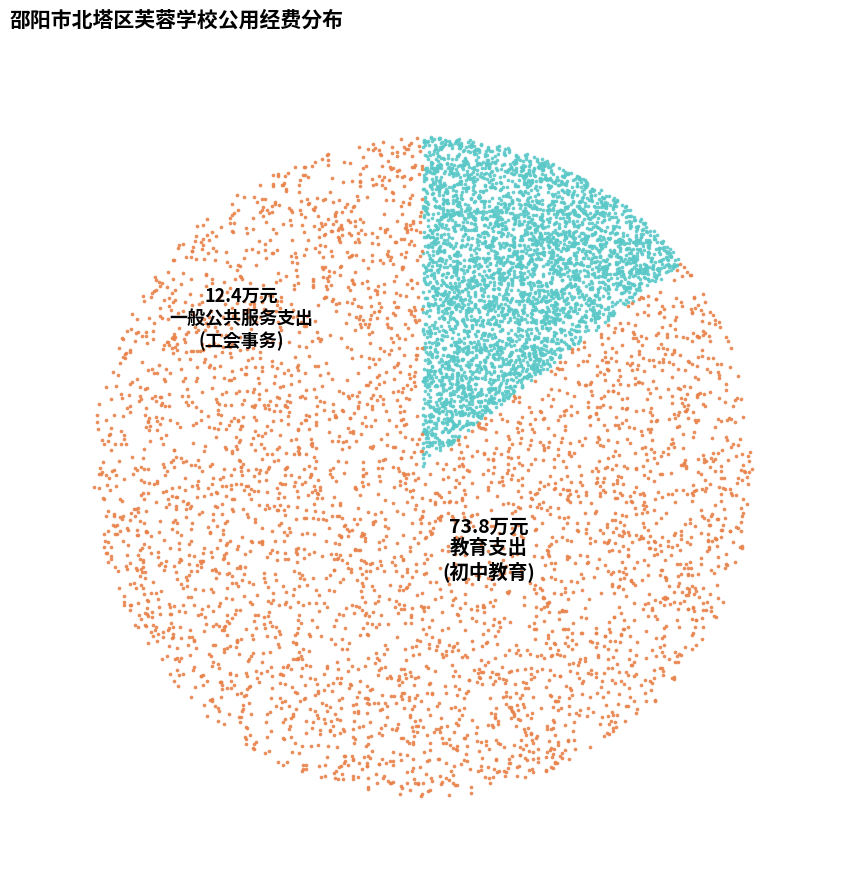

True or false: 教育支出 accounts for 86% of the total.

True